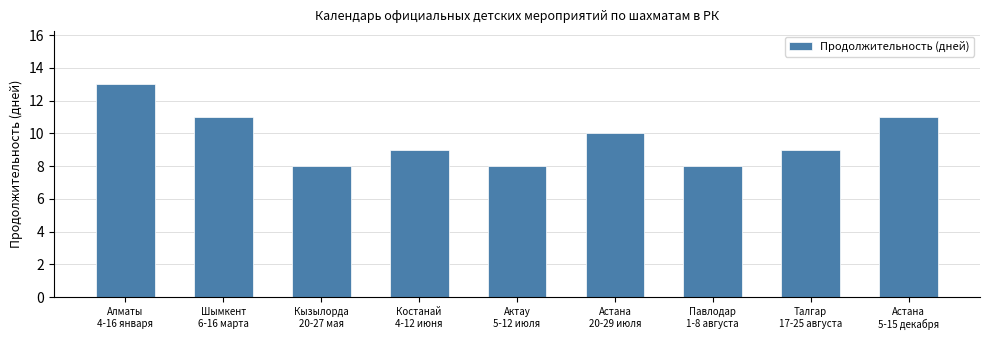

What is the sum of all values?

87